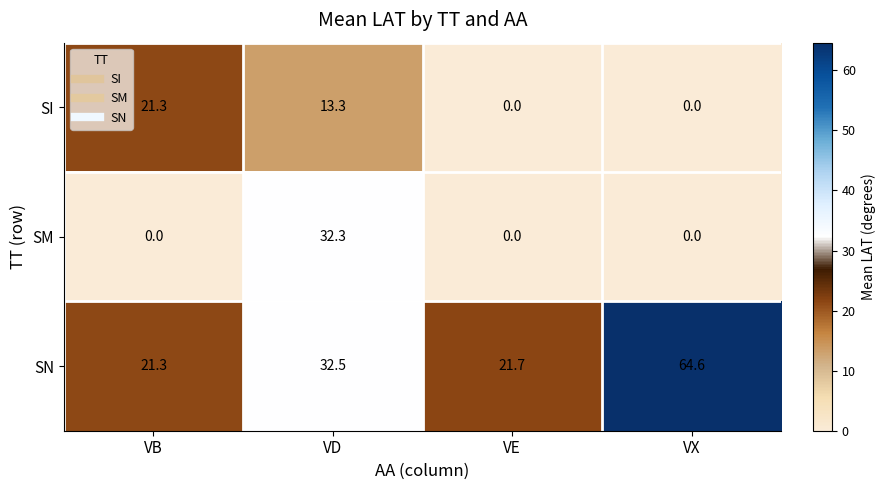

What is the spread (max minus min) of values at VD?

19.2